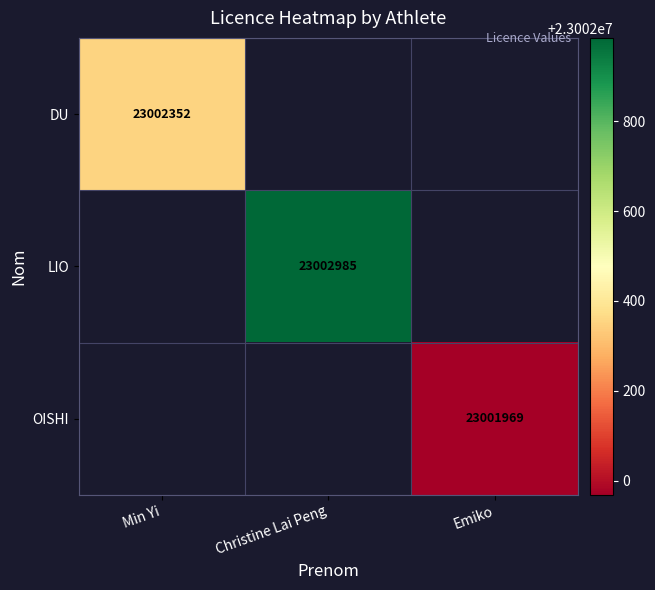

At how many categories does at least one series exceed 23002186?

2